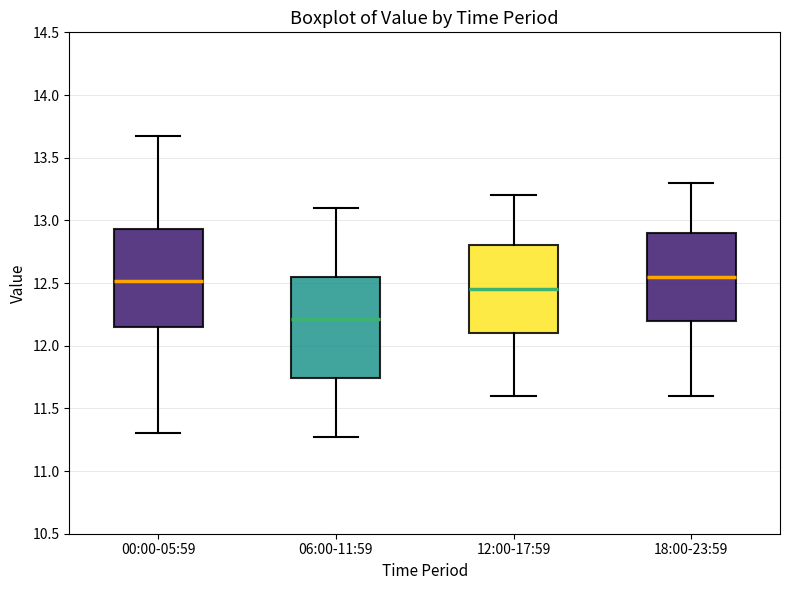

Where does the median line of the box for 12:00-17:59 sit on the y-axis? The values are not printed on the chart, so give them approximately, as read against the axis.

12.45